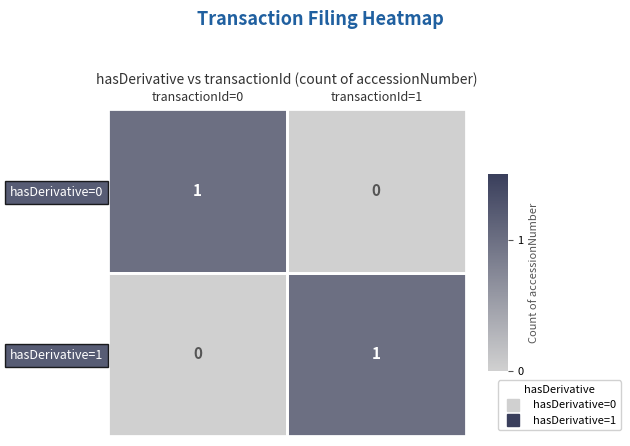

Is the value of hasDerivative=0 at transactionId=1 greater than the value of hasDerivative=1 at transactionId=1?

No